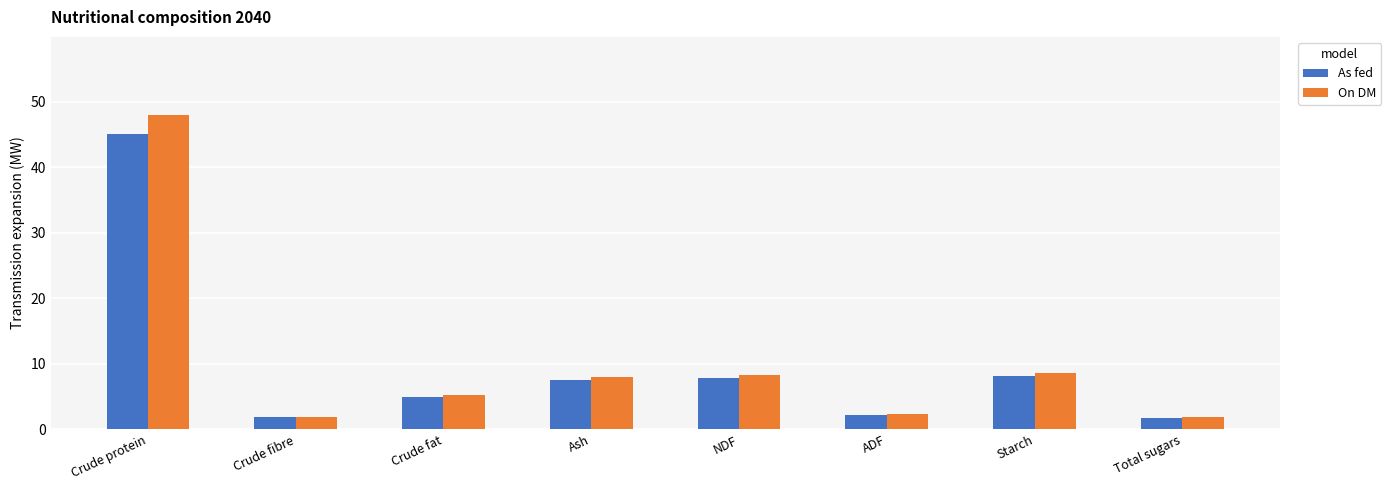

What position from the right is NDF?

4